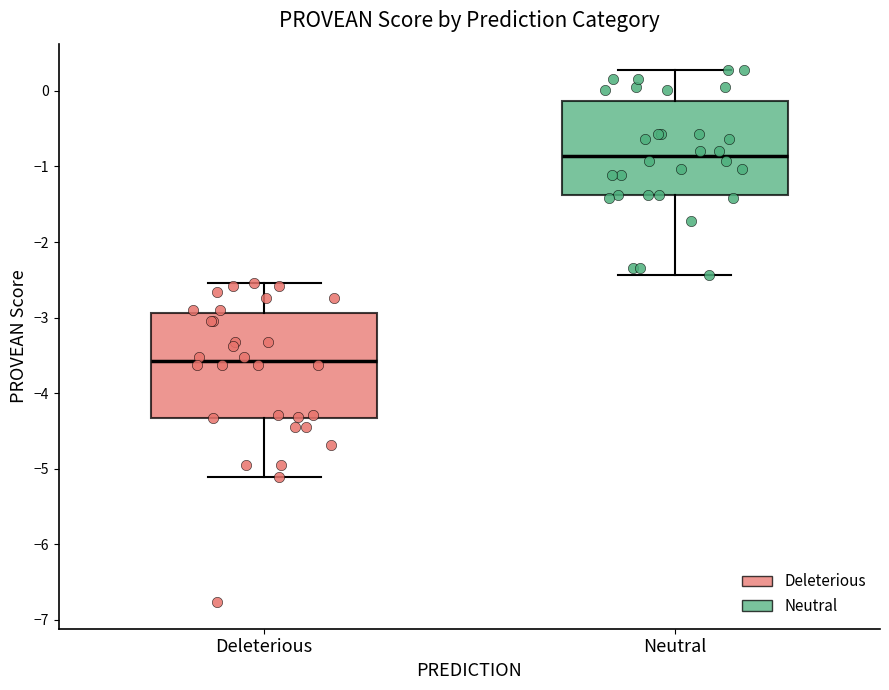

Reading left to right, transcribe this box plot: for each box, give where its median line is, the range the box spans, and where its two whiskers end, as read against the y-axis. The values are not printed on the chart, so give them approximately, as read against the axis.

Deleterious: median -3.6, box -4.3 to -2.9, whiskers -5.1 to -2.5
Neutral: median -0.9, box -1.4 to -0.1, whiskers -2.4 to 0.3